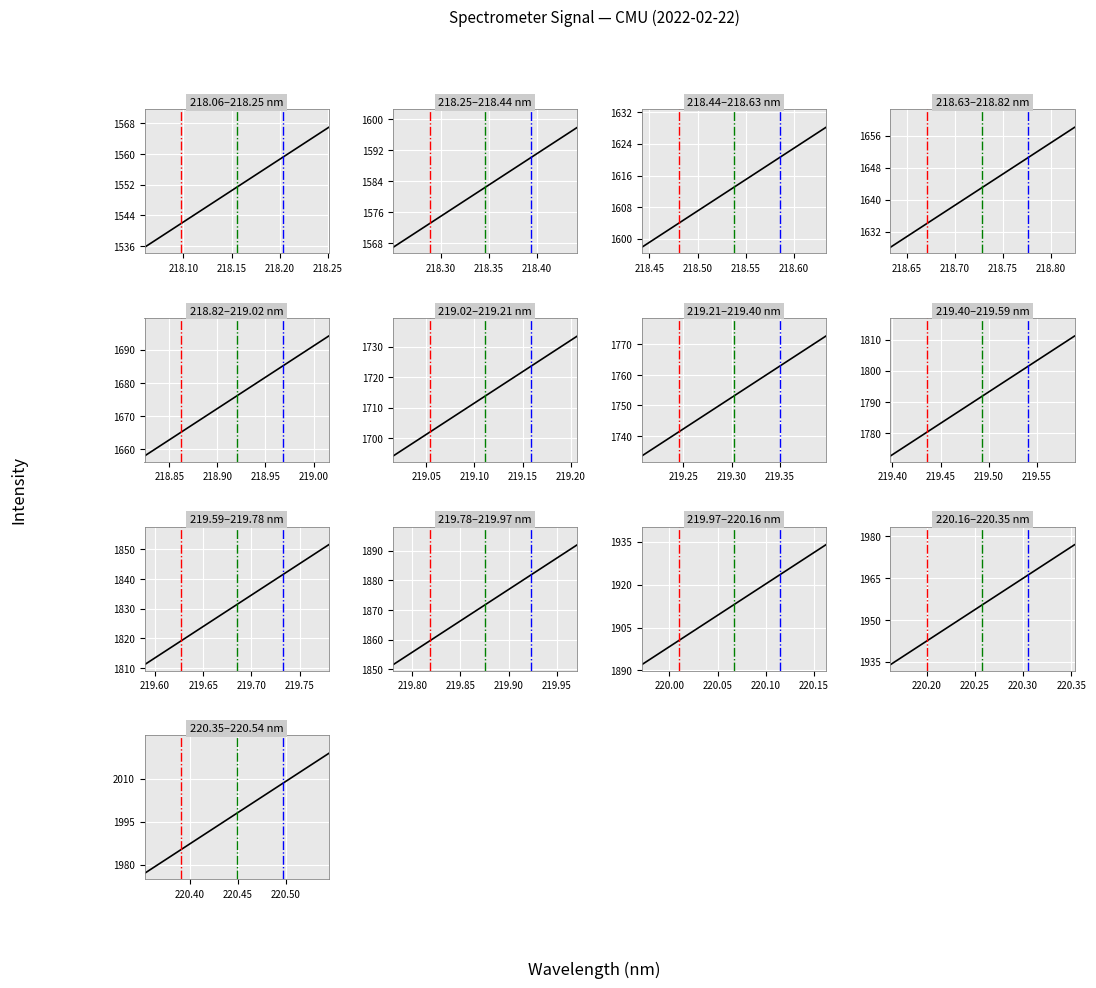

What is the difference between the values at 218.10 and 218.05?

41.7